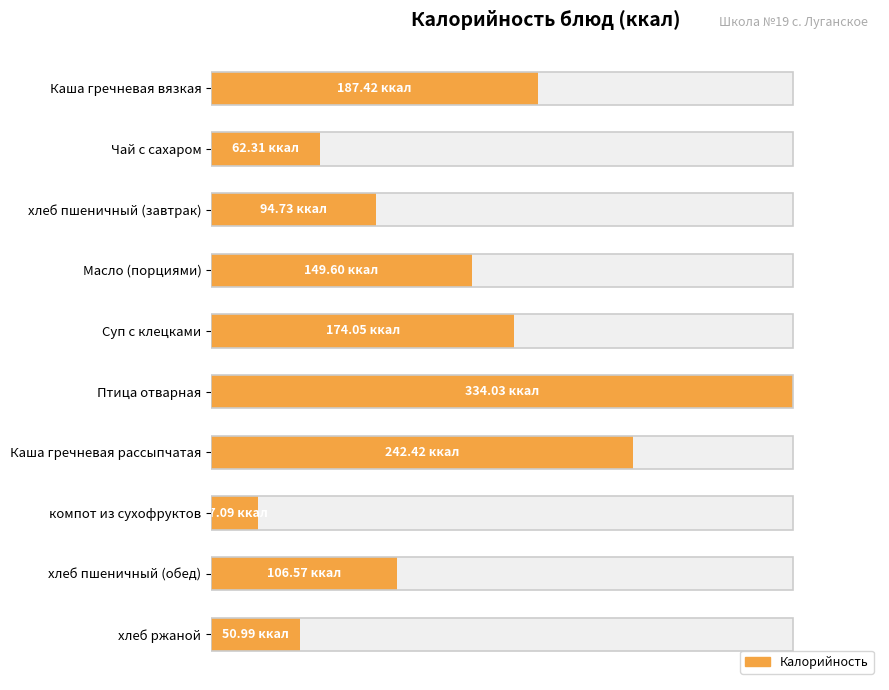

What is the difference between the maximum and second lowest values?

283.0